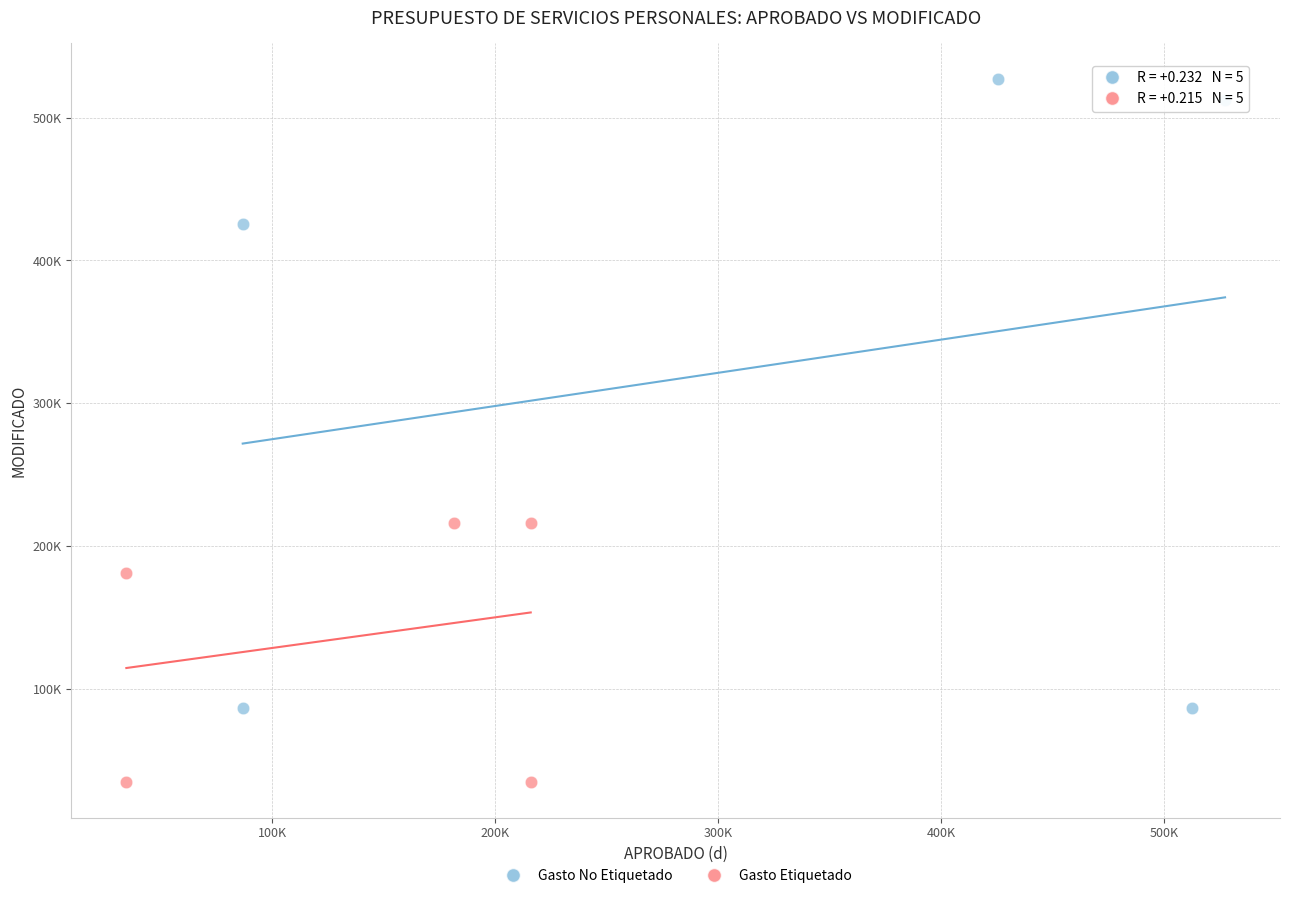

Which series has the widest spread of Y values?

Gasto No Etiquetado